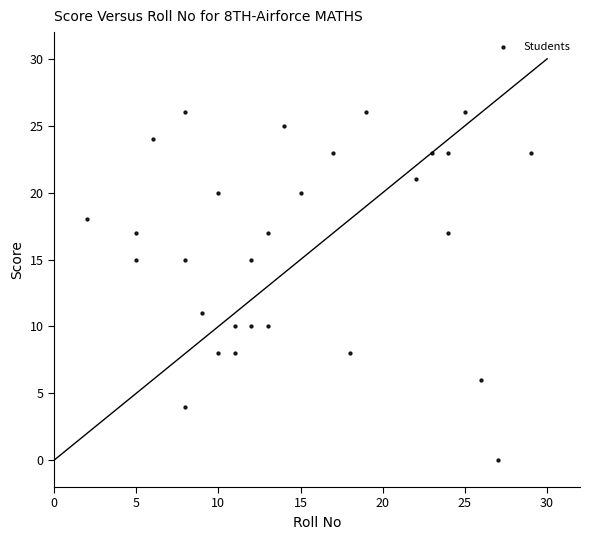

What is the range of Y values (max minus min)?

26